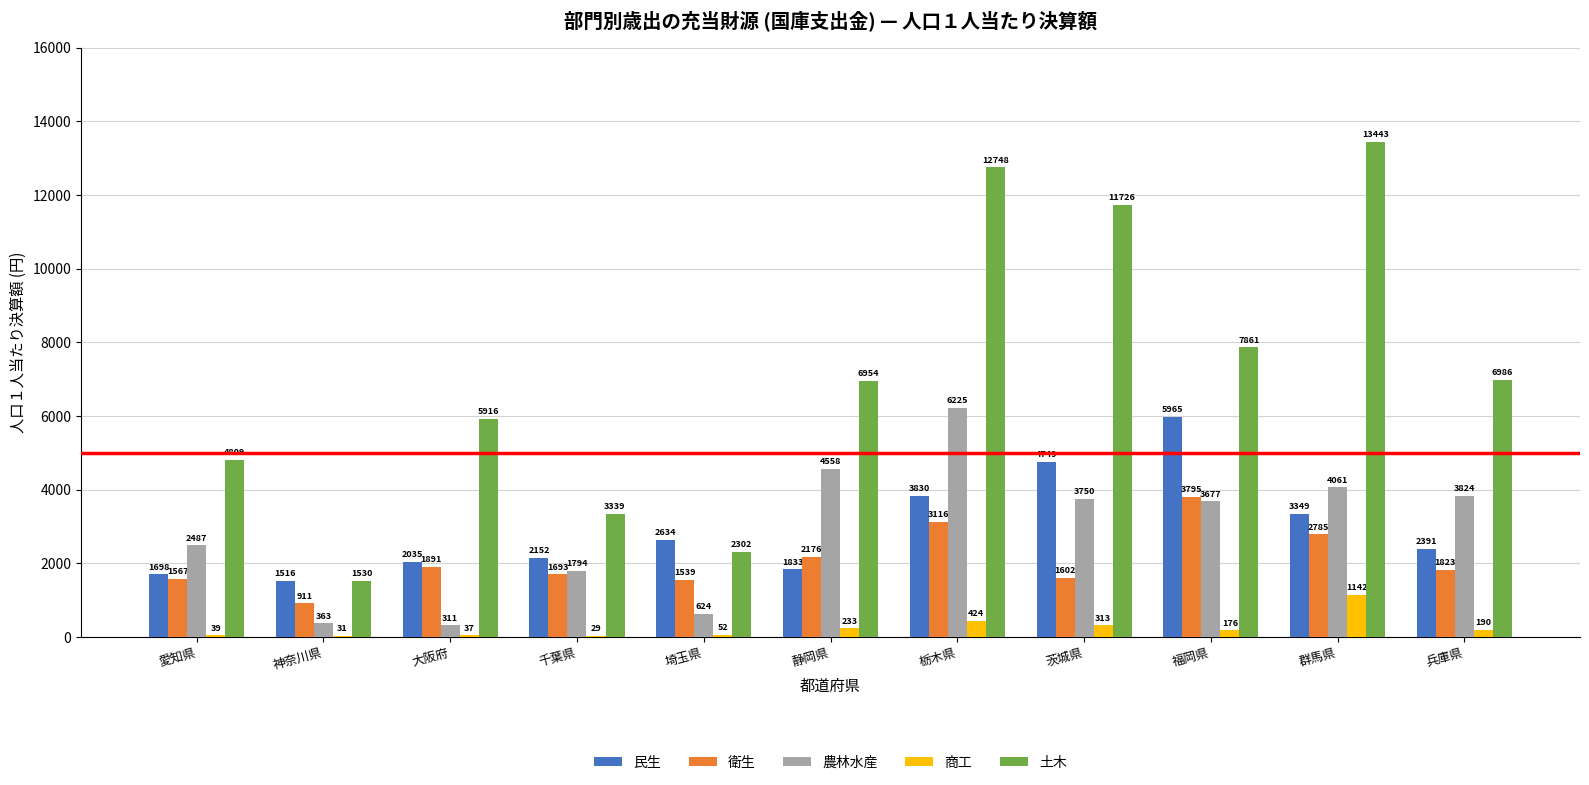

What is the sum of all 土木 values?

77614